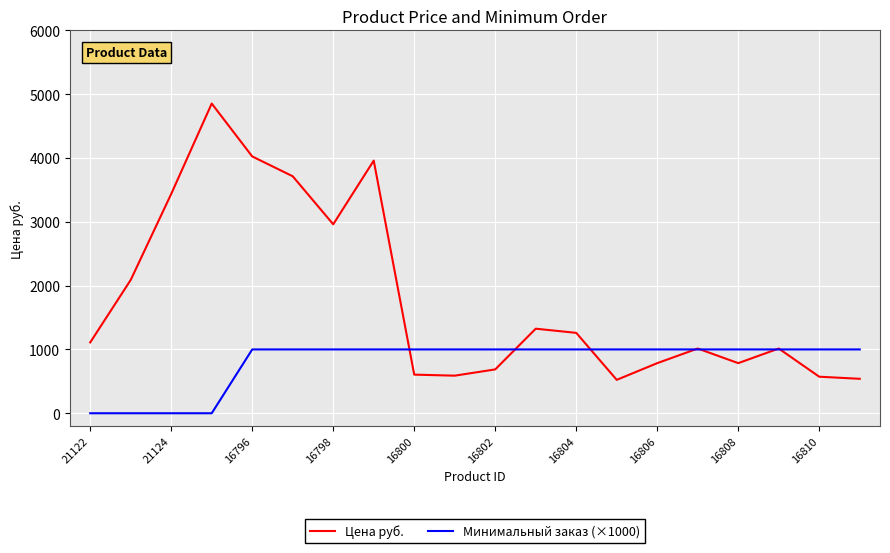

Which series has the widest spread of values?

Цена руб.